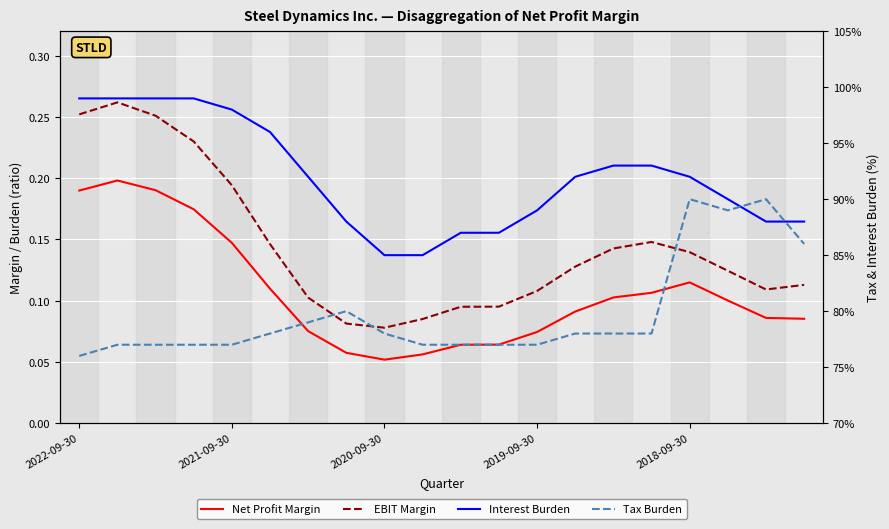

Which series changed the most between 2021-09-30 and 9?

EBIT Margin